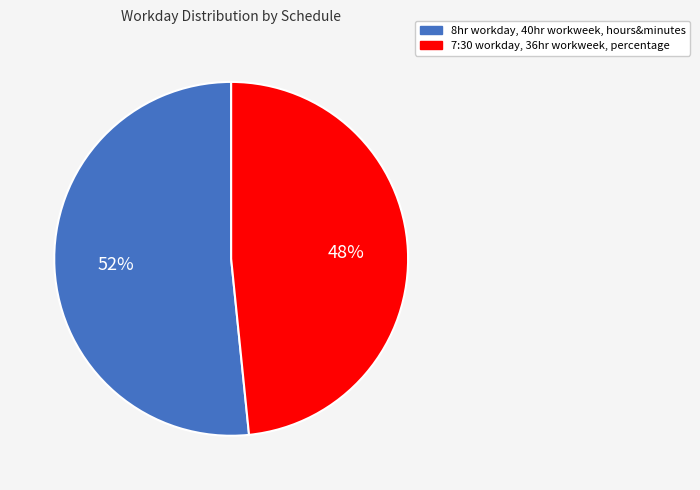

What is the smallest slice in the pie chart?

7:30 workday, 36hr workweek, percentage